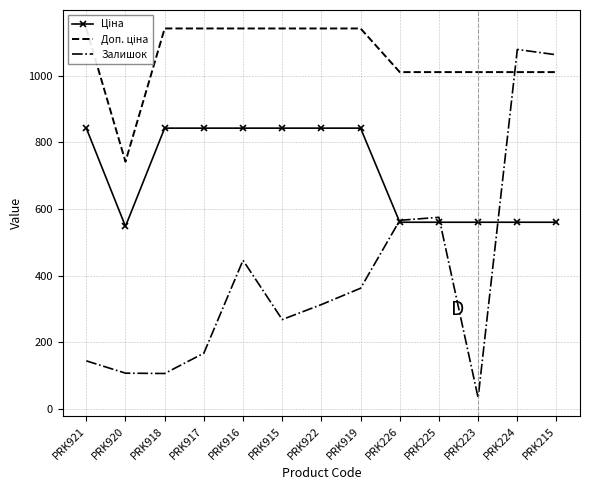

What is the approximate value of Ціна at PRK921?

842.8